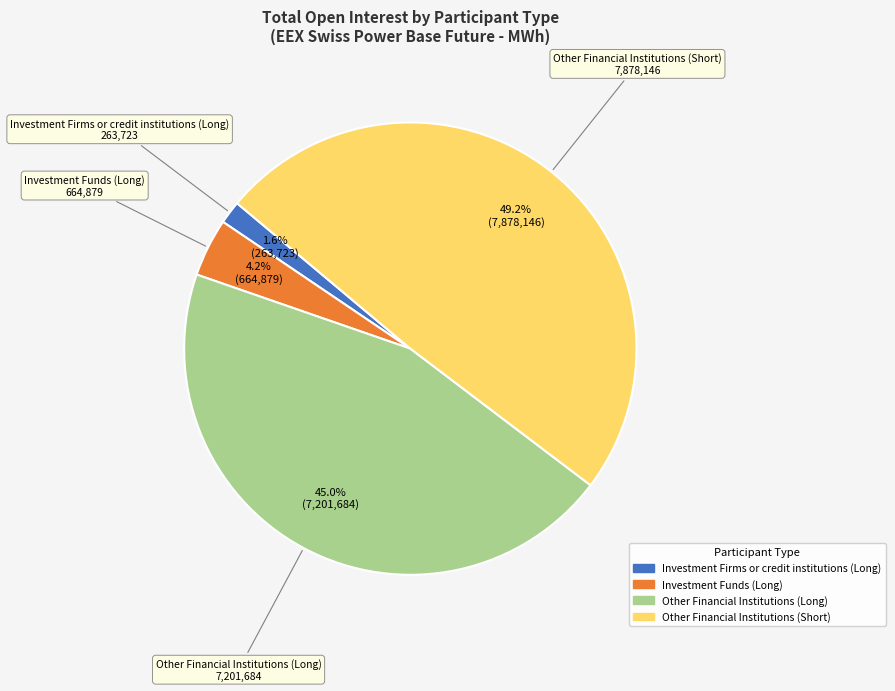

Is there a majority slice in this chart?

No